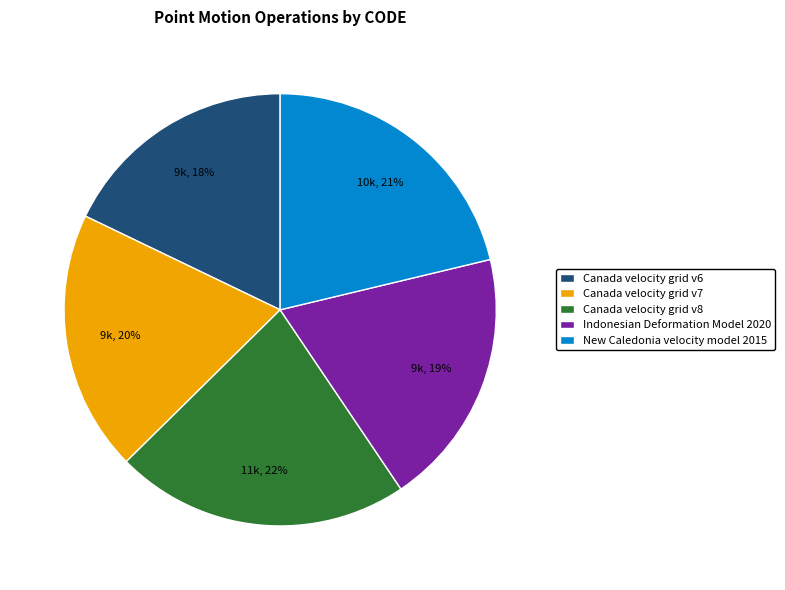

Is there a majority slice in this chart?

No